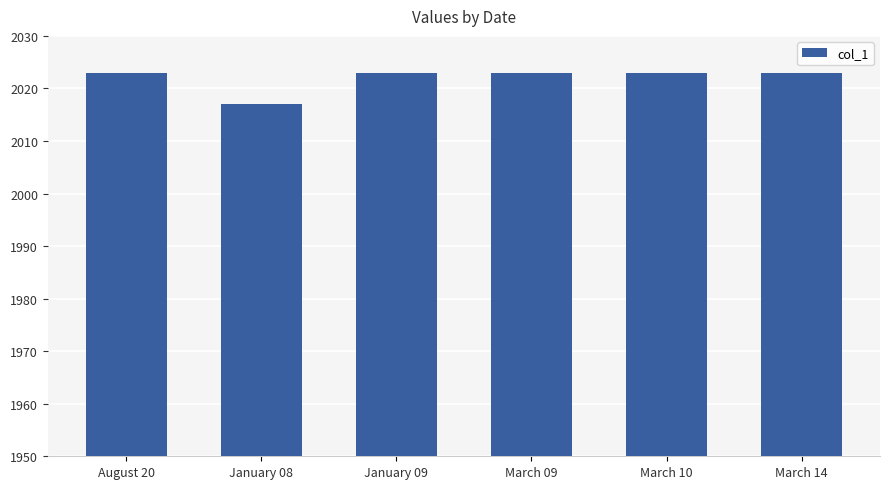

What is the ratio of the value at January 08 to the value at March 10?

1.0